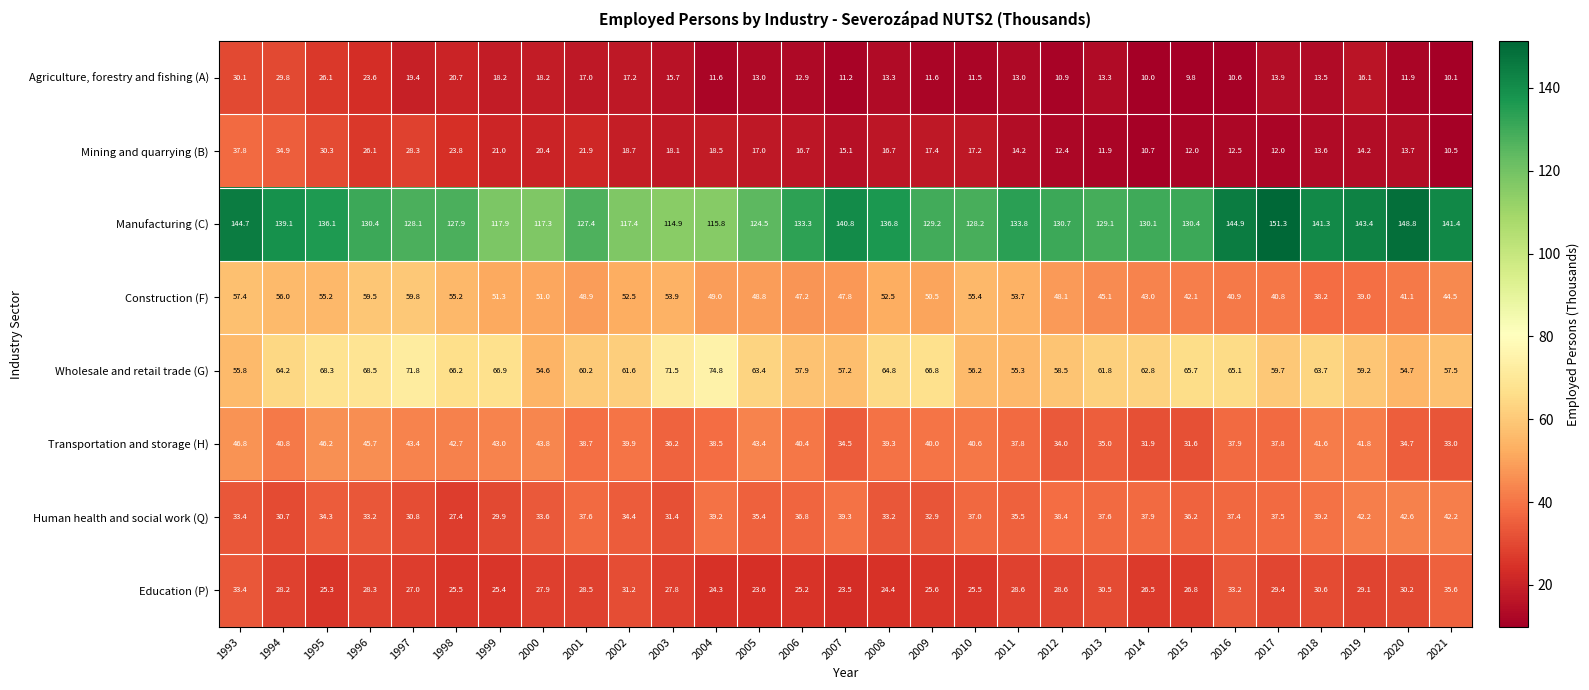

At which label does Education (P) first exceed 27?

1993